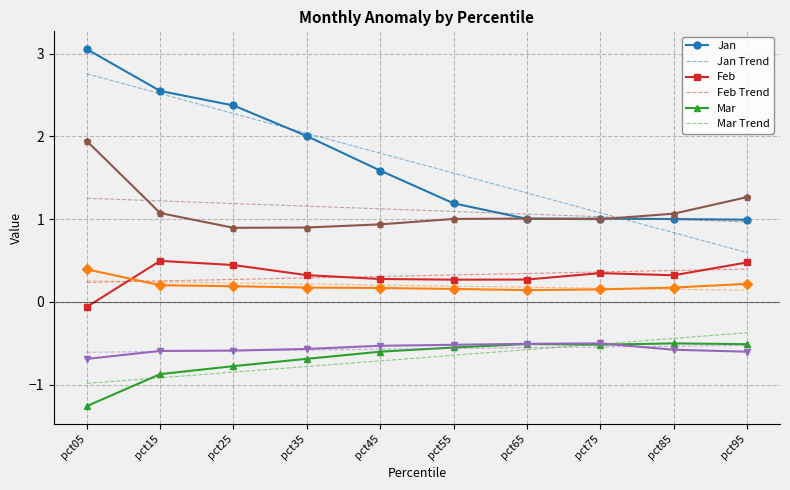

What is the maximum value shown in the chart?

3.1